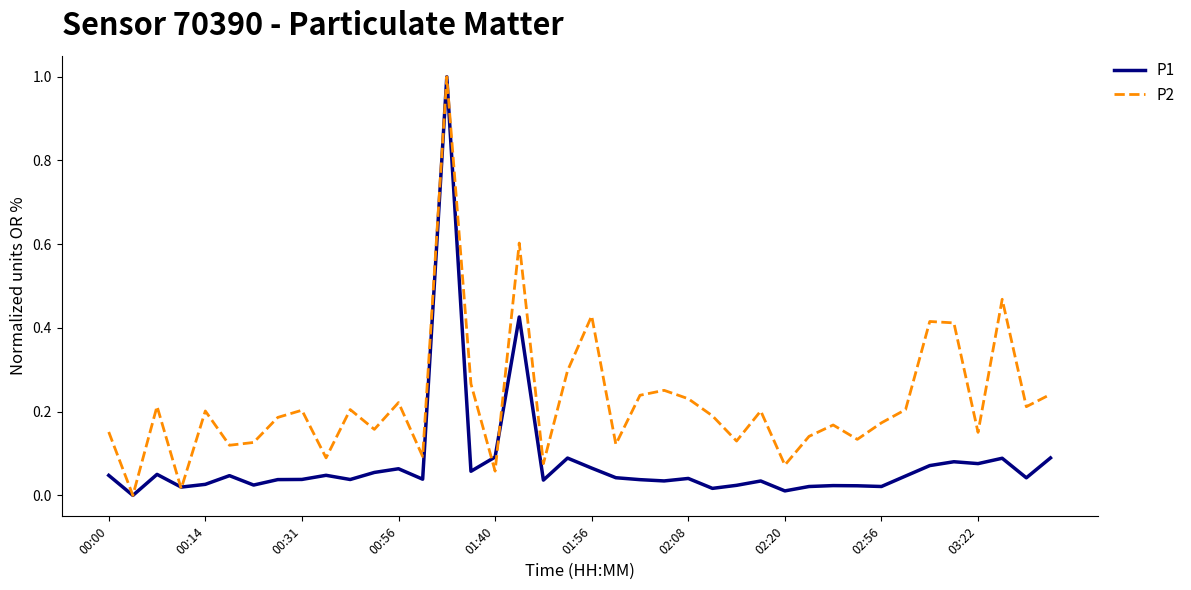

List the series in order of their overall mean, lowest first.

P1, P2